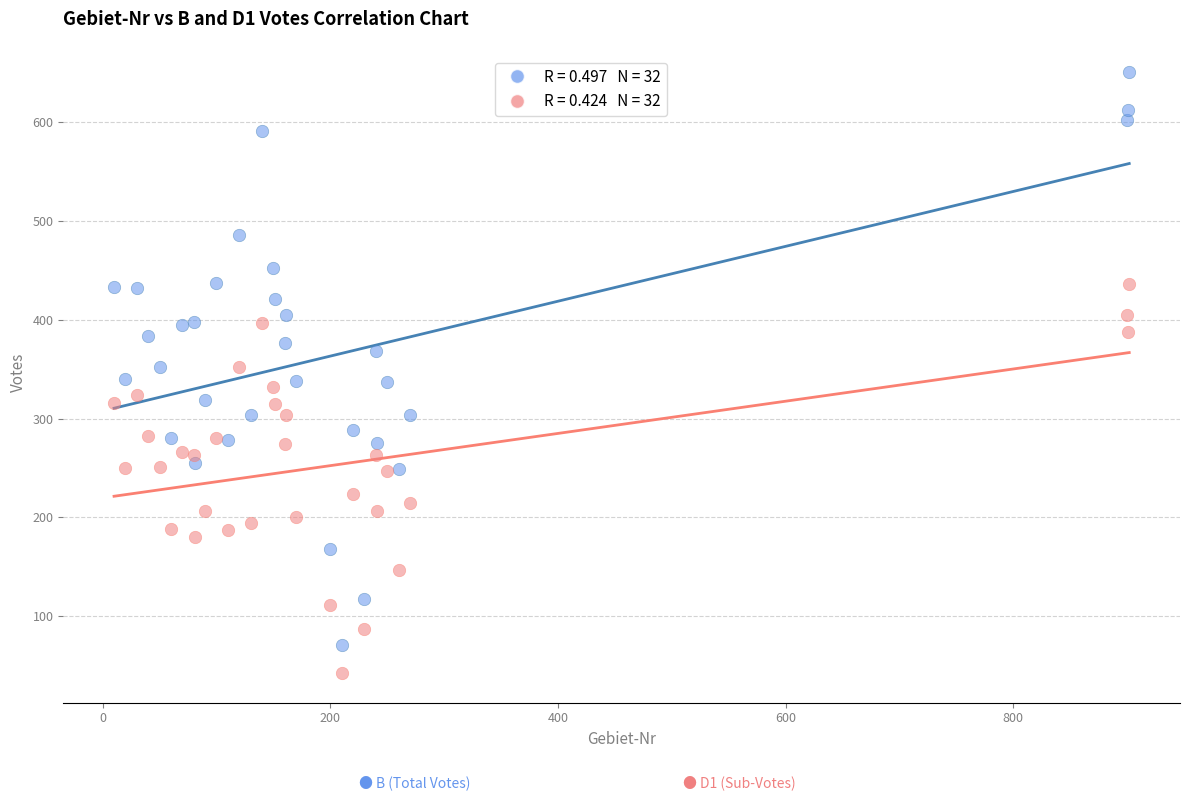

Across all data points, what is the range of Y values (max minus min)?

608